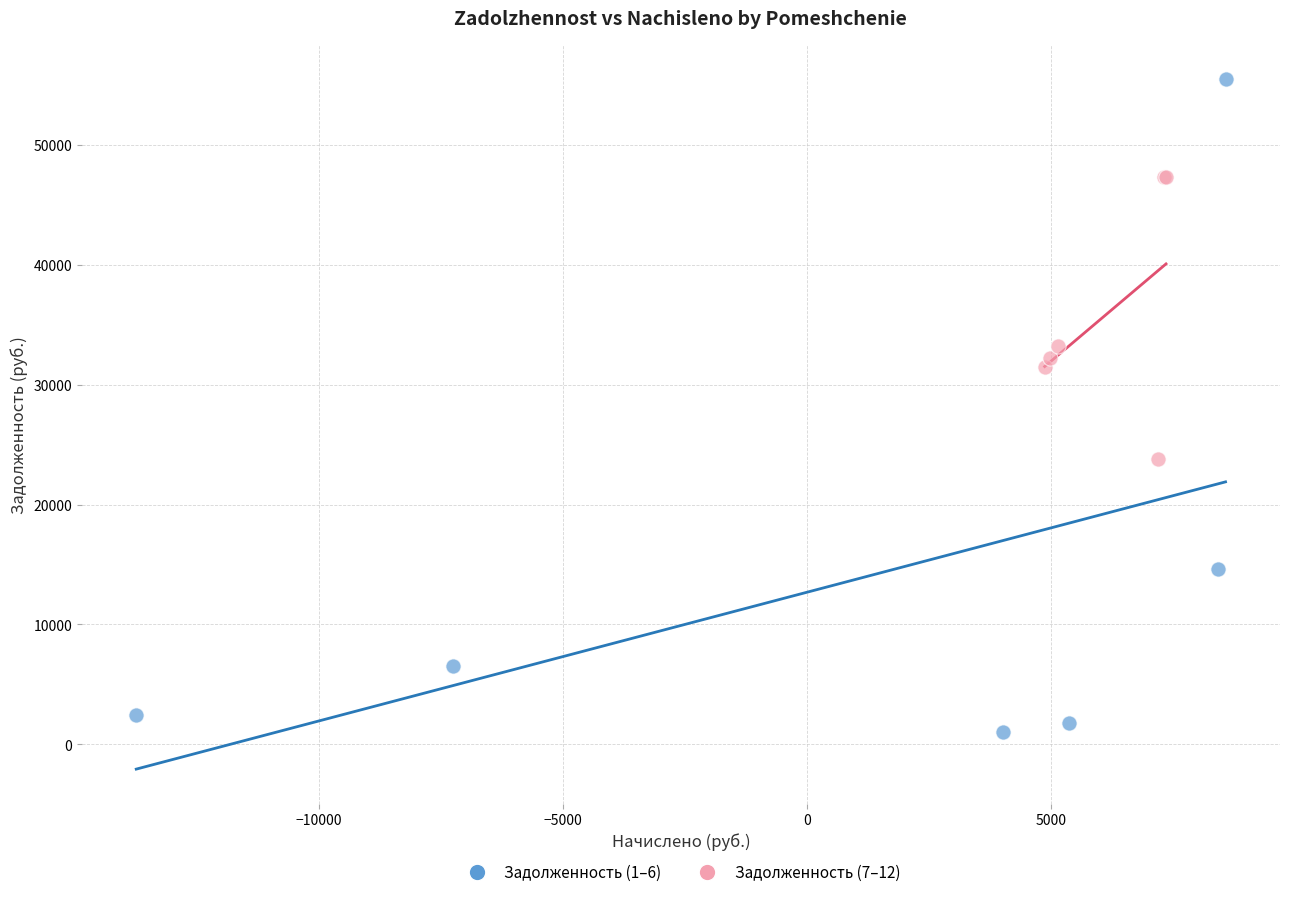

Which series has the largest Y range (max minus min)?

Задолженность (1–6)